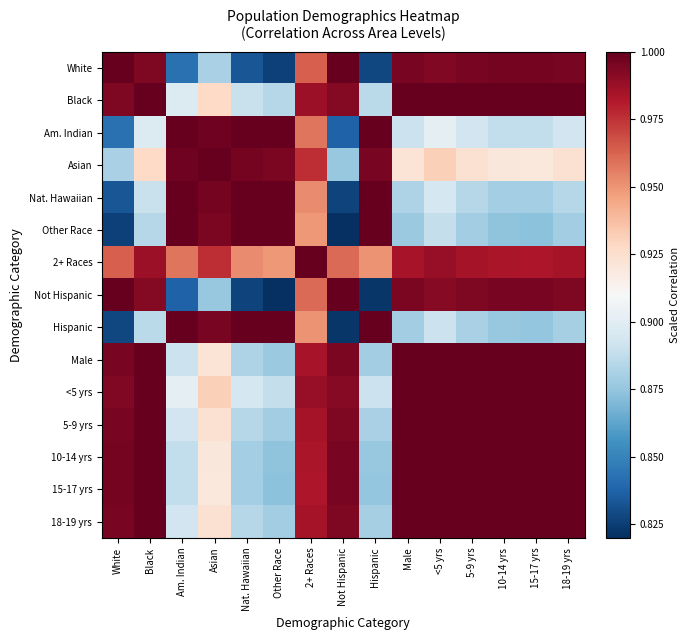

What is the maximum value shown in the chart?

1.0